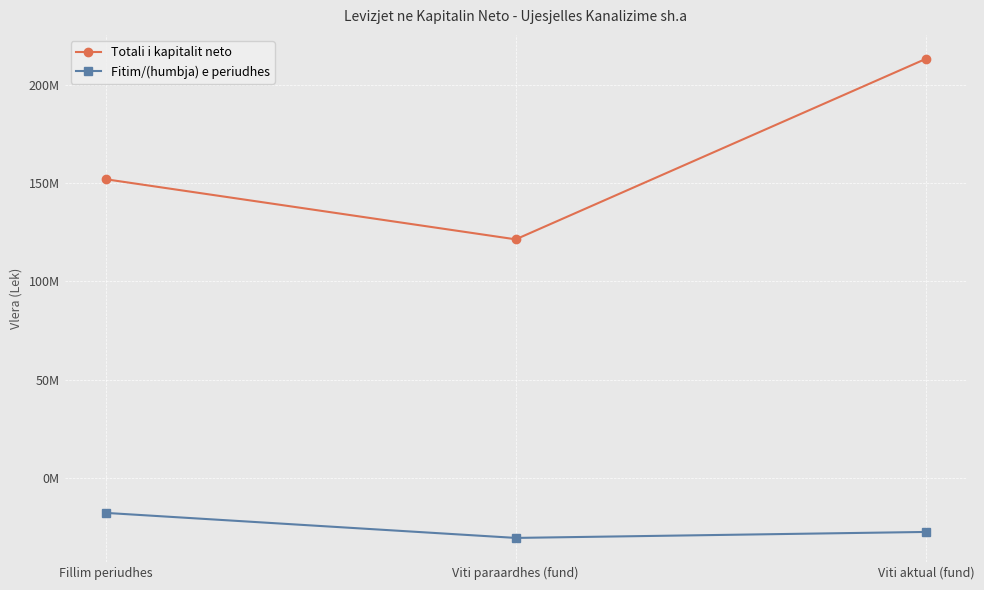

At which label does Fitim/(humbja) e periudhes reach its peak?

Fillim periudhes